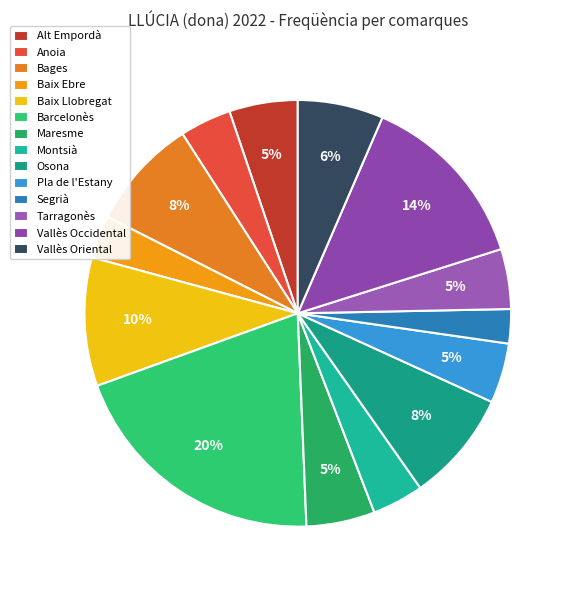

What is the largest slice in the pie chart?

Barcelonès